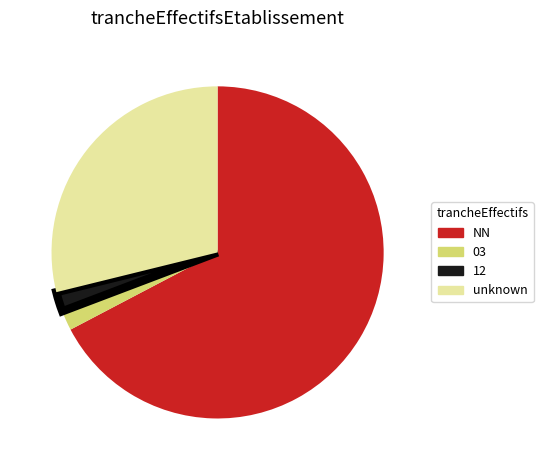

Which slice represents more than half of the pie?

NN